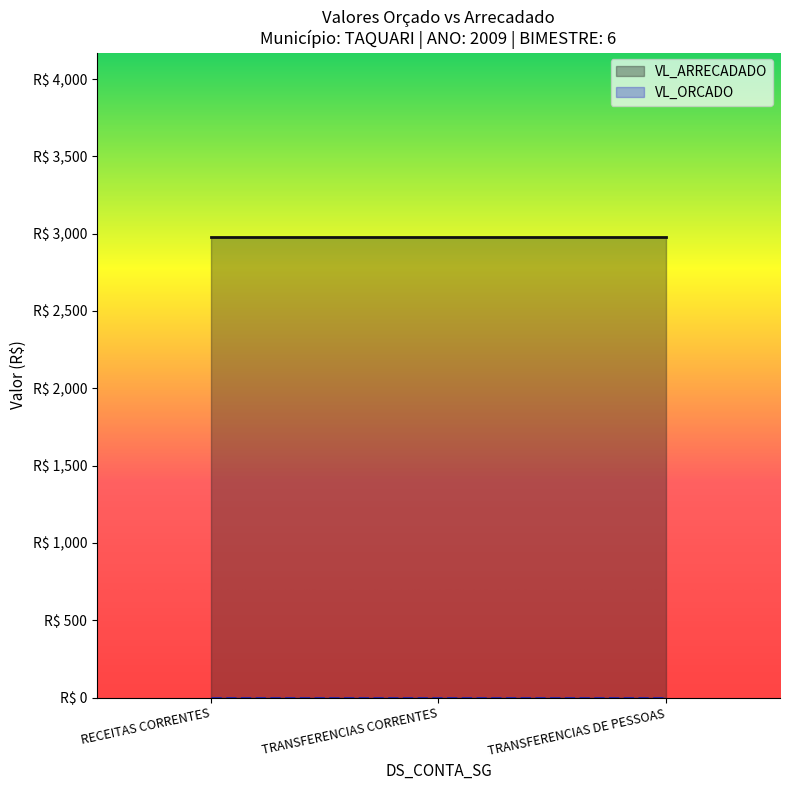

At TRANSFERENCIAS DE PESSOAS, list the series in order from largest to smallest.

VL_ARRECADADO, VL_ORCADO